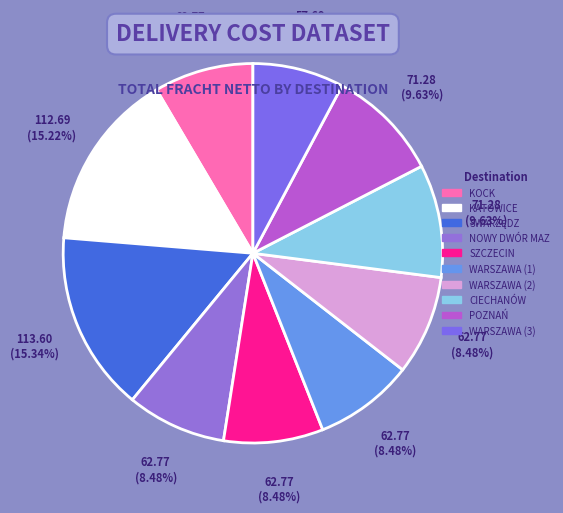

How many slices are in this pie chart?

10